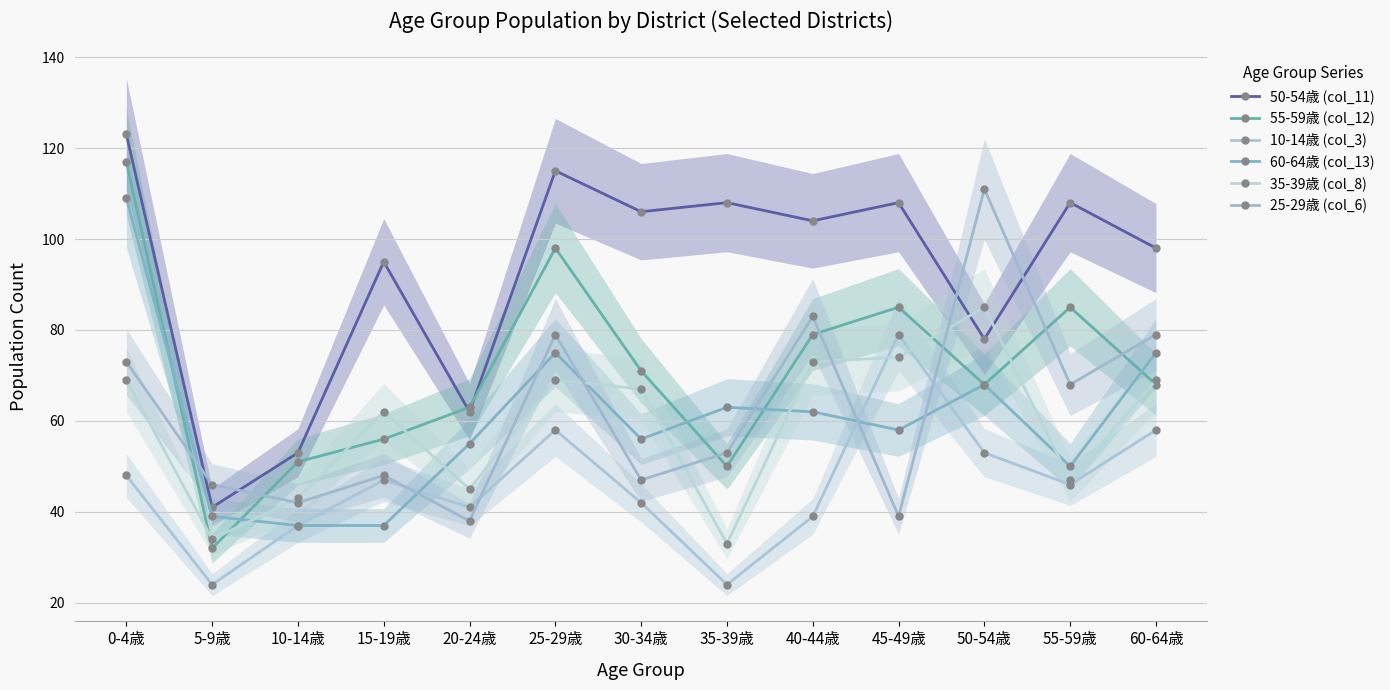

At how many categories does at least one series exceed 97?

9